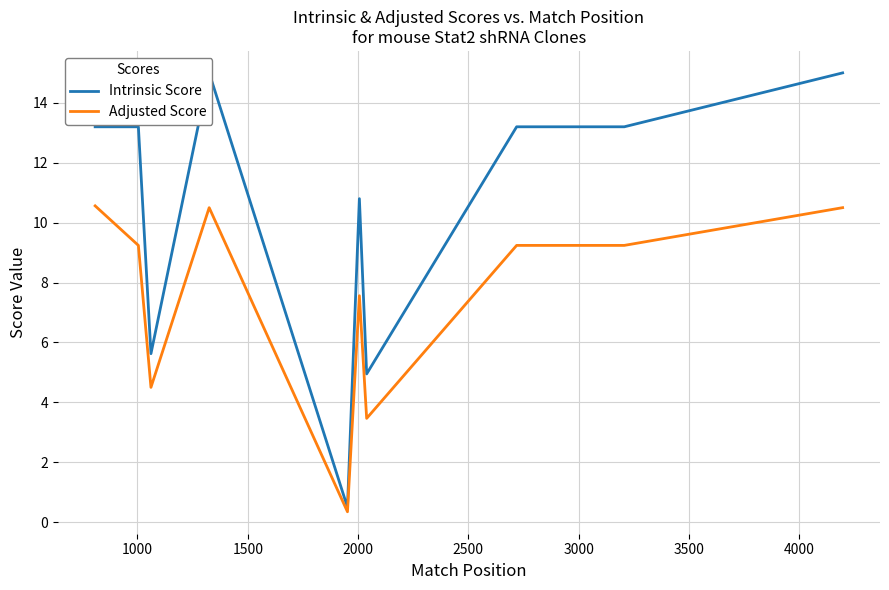

Rank the series by their maximum value, from lowest to highest.

Adjusted Score, Intrinsic Score